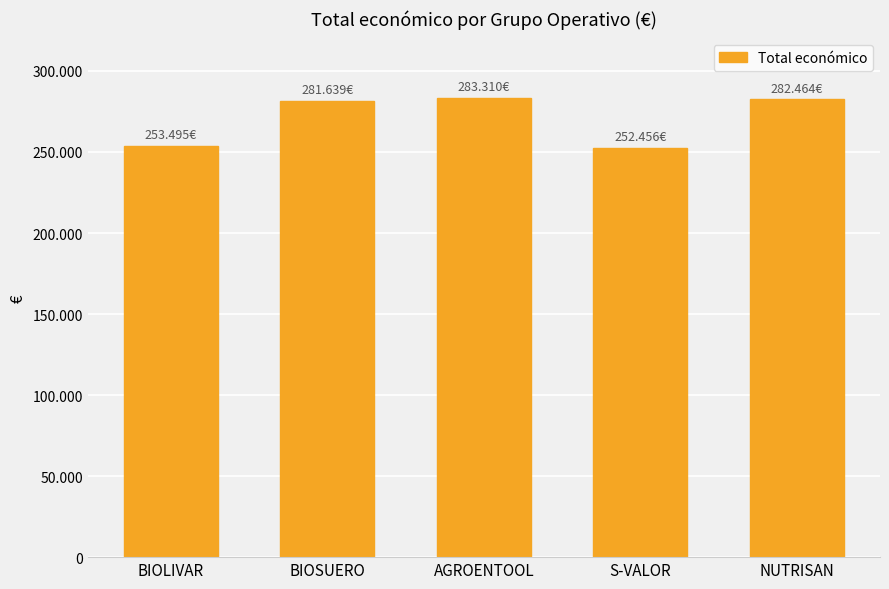

Reading right to left, list all the values displayed in this chart.

NUTRISAN=282464	S-VALOR=252456	AGROENTOOL=283310	BIOSUERO=281639	BIOLIVAR=253495